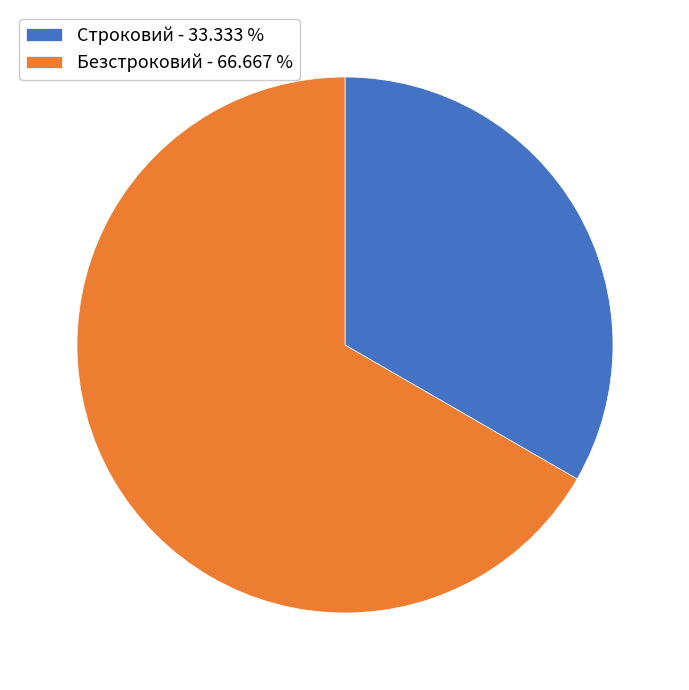

Which category has the smallest portion of the pie?

Строковий